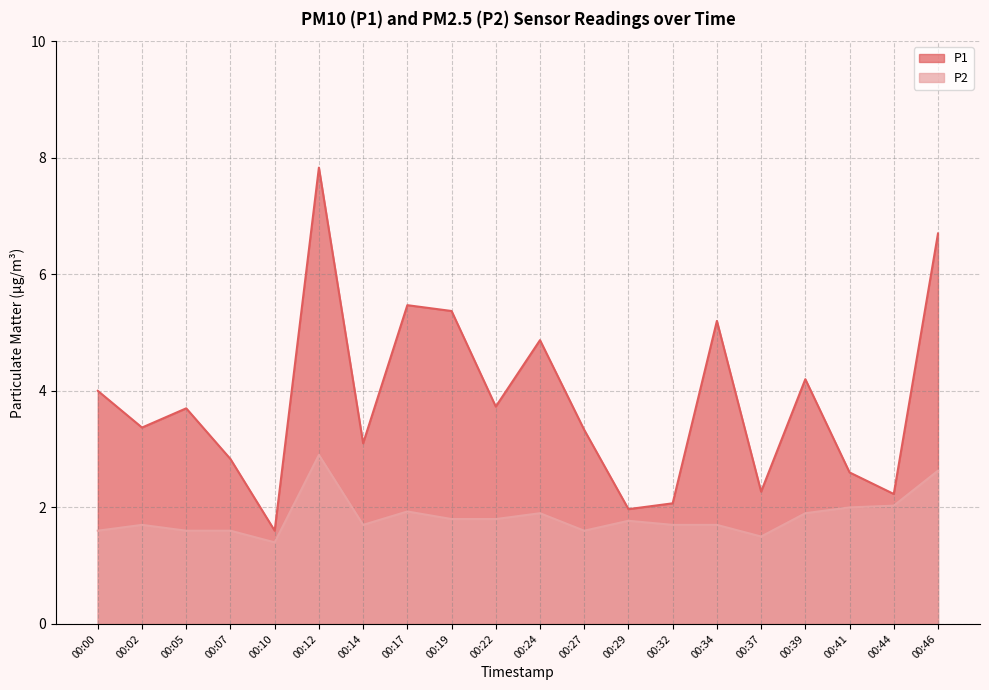

How many lines are shown in the chart?

2